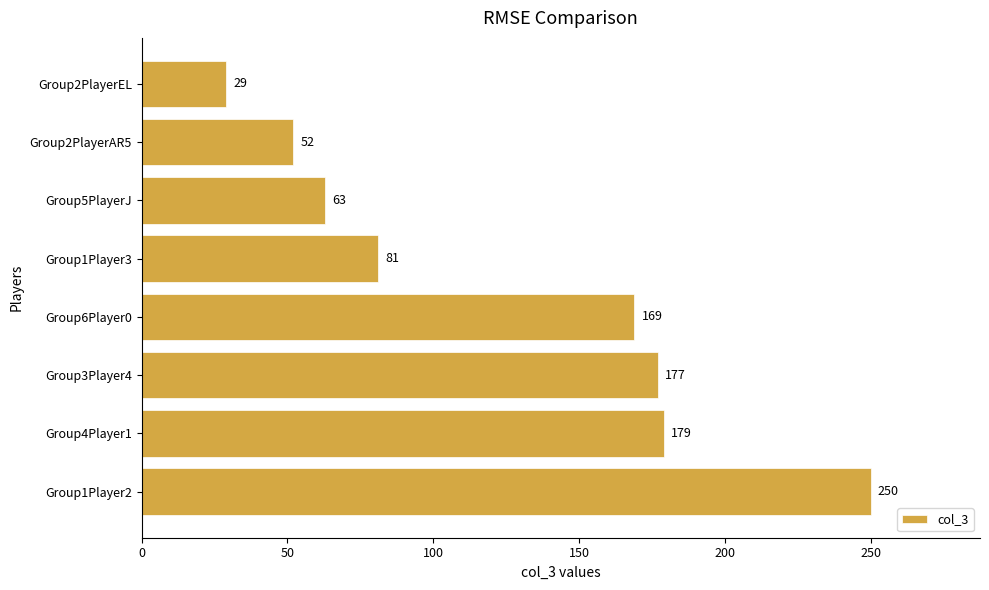

Approximately how many times larger is the value at Group5PlayerJ compared to Group1Player2?

0.3